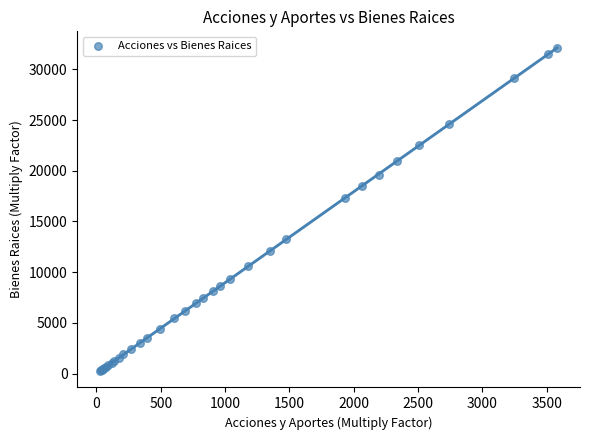

What Y value in the scatter plot is closest to 16194?

17303.5